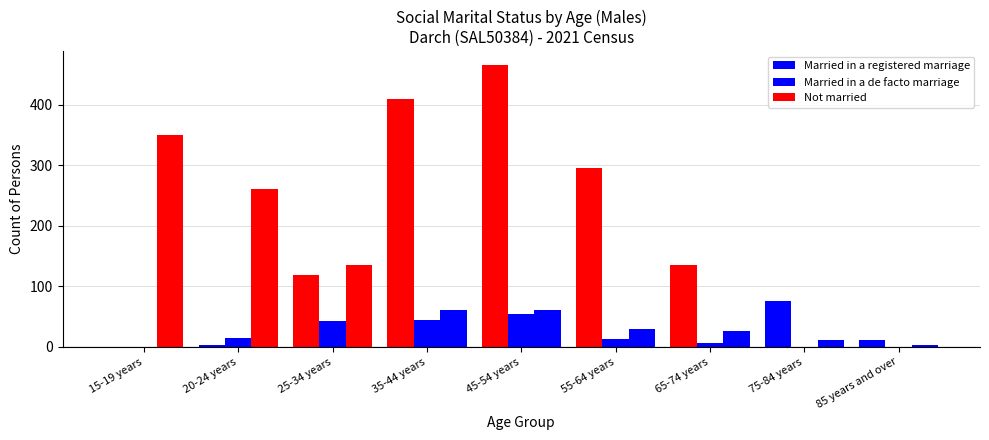

How many groups of bars are there?

9